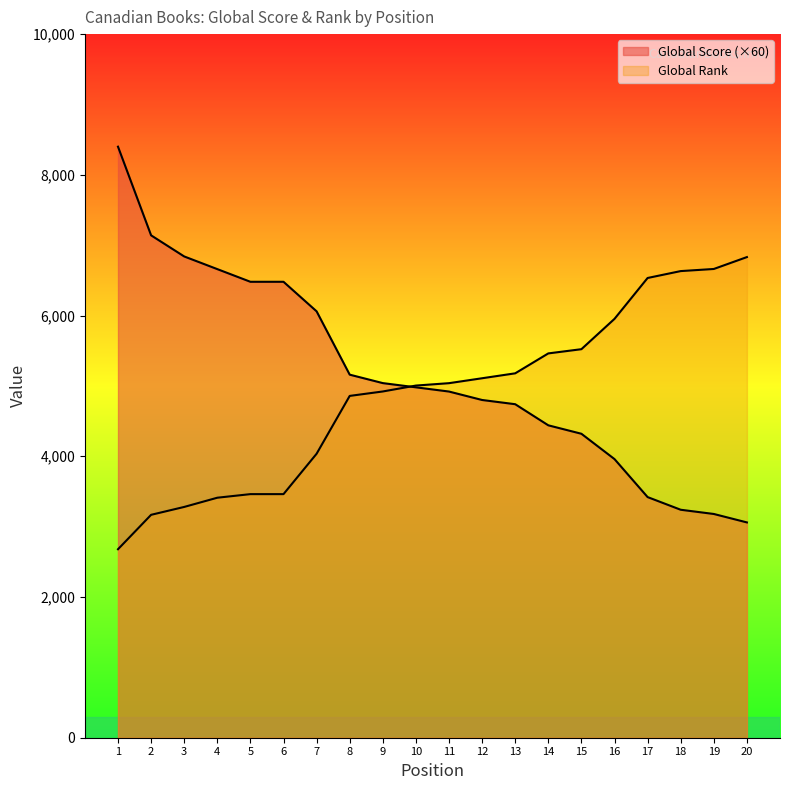

Rank the series by their maximum value, from highest to lowest.

Global Score, Global Rank (normalized)